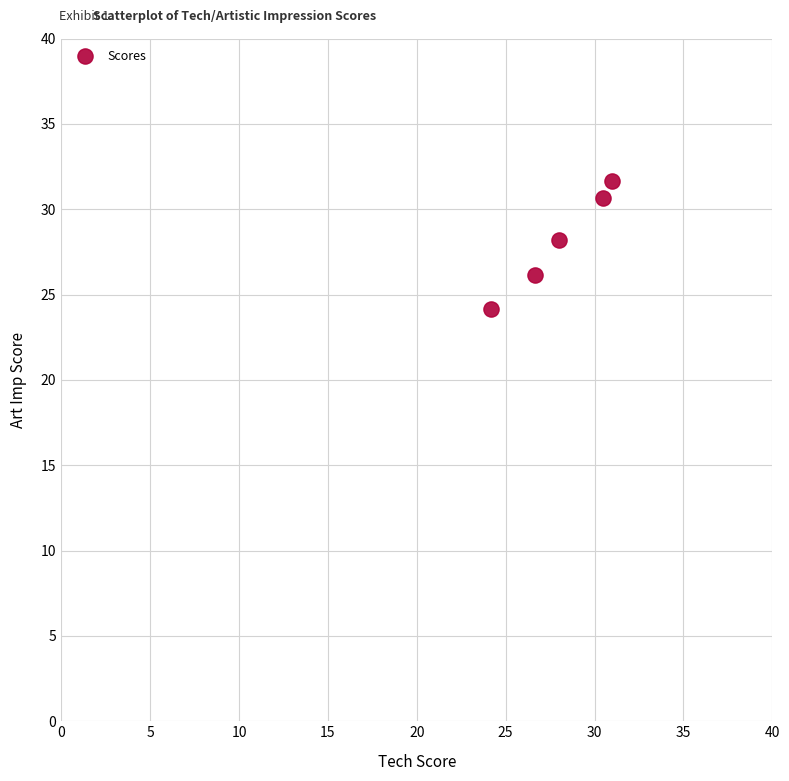

What is the range of Y values (max minus min)?

7.5